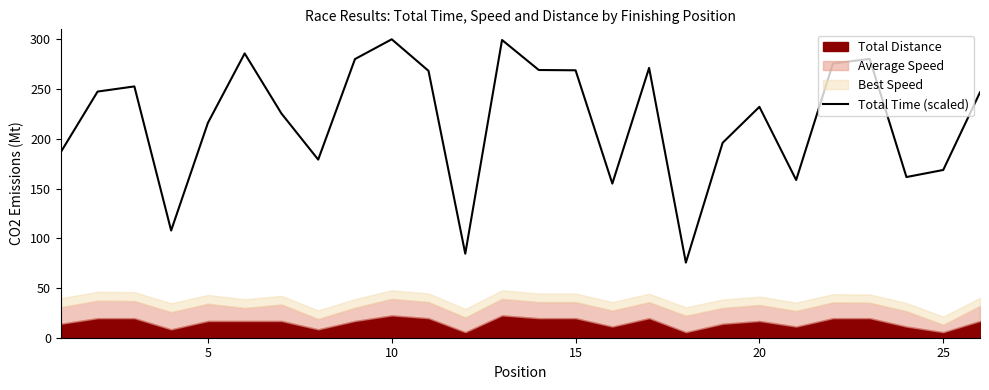

What is the lowest value of the Total Time (scaled) series?

75.5